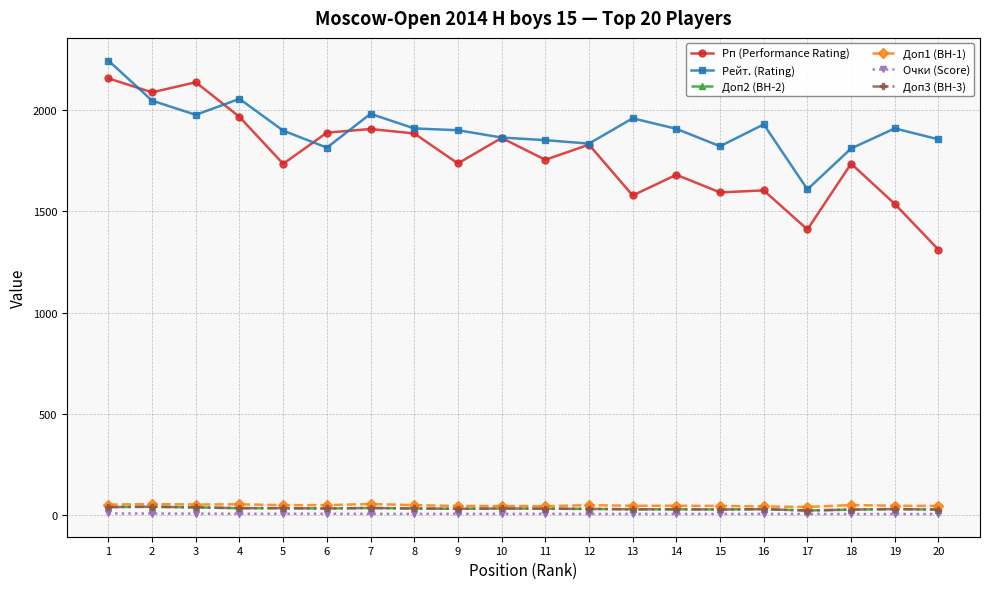

True or false: Доп2 (BH-2) and Рейт. (Rating) cross at least once.

False